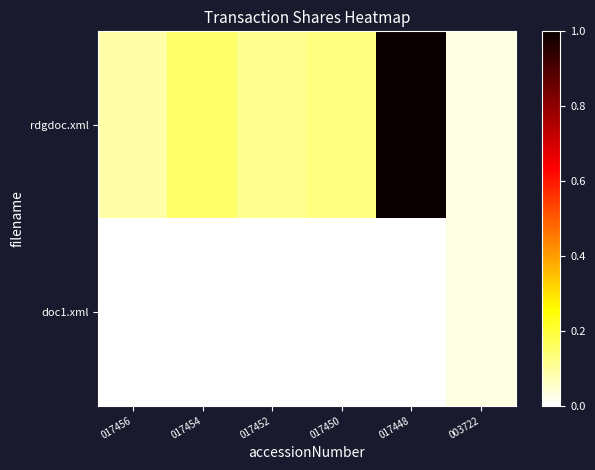

What is the greatest value displayed?

1.0